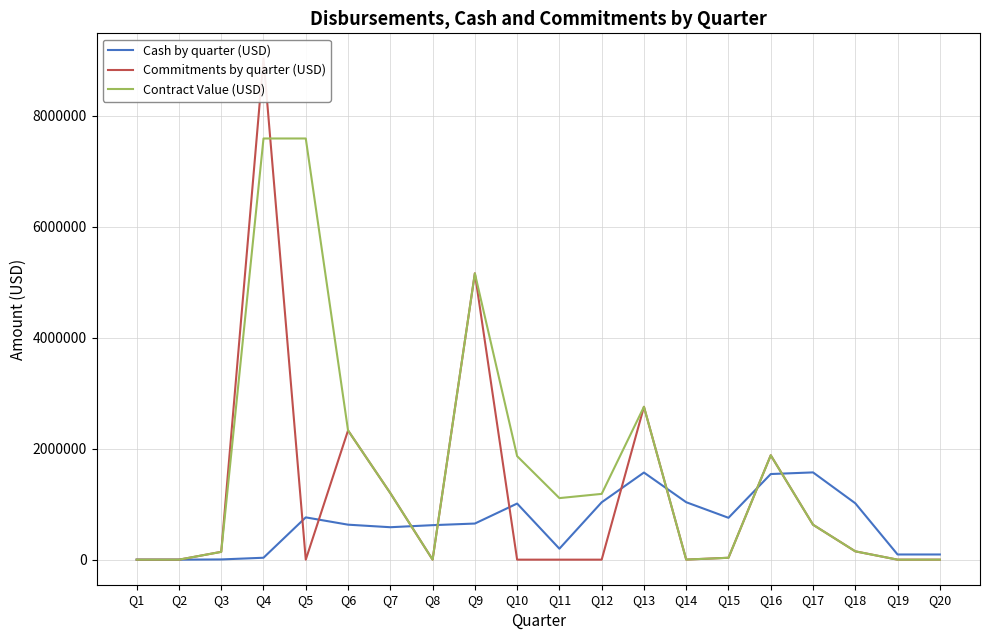

At which category is the sum across all series the highest?

Q4